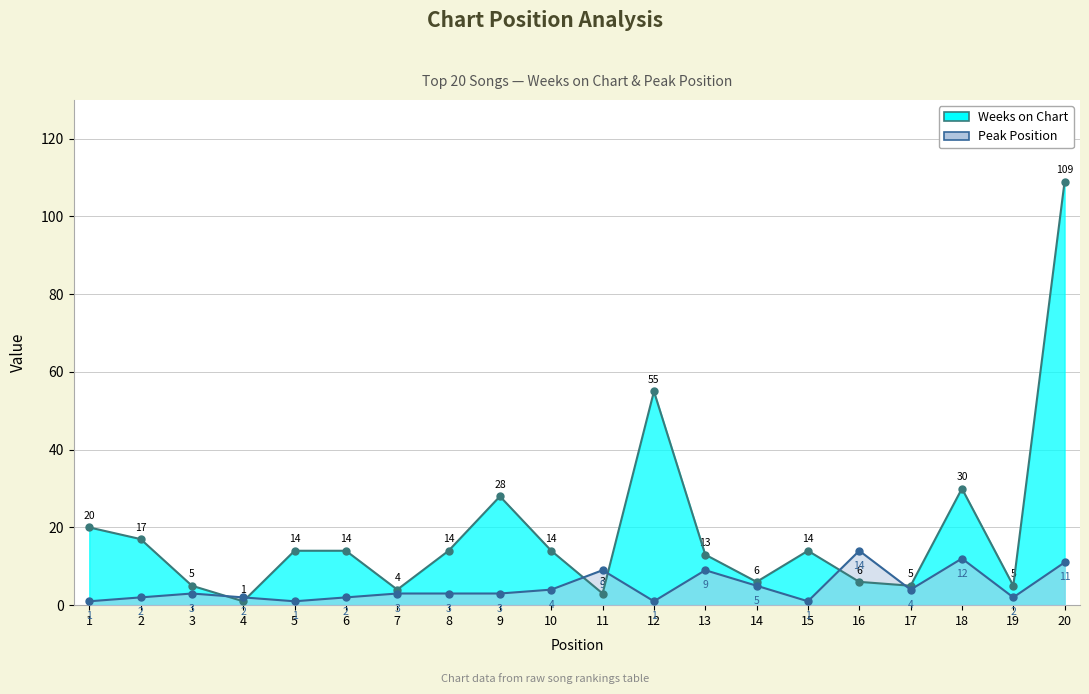

What is the value of the Peak Position point at the 16th from the left?

14